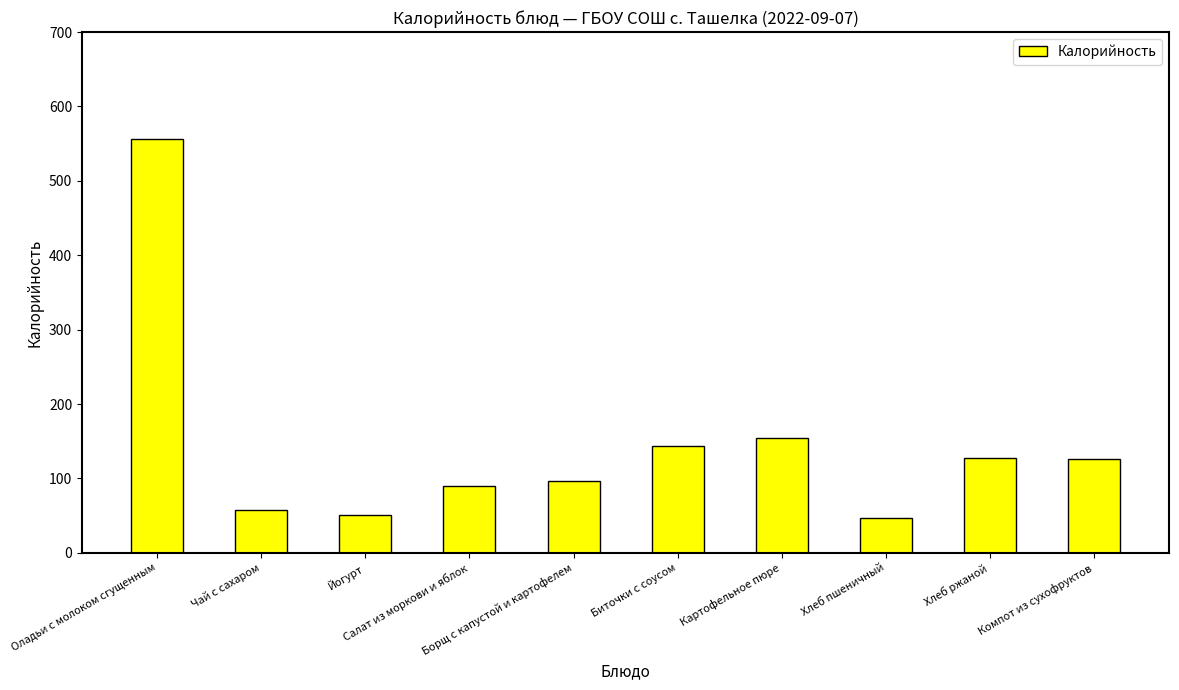

What is the difference between the maximum and minimum values?

509.3